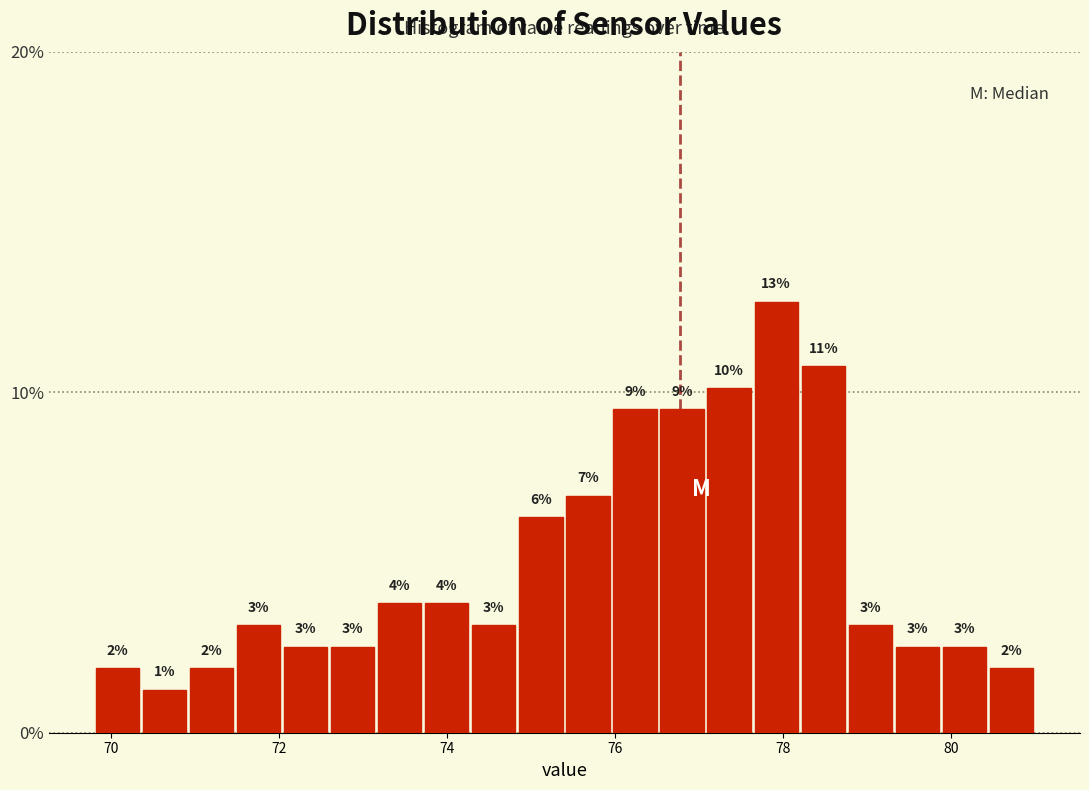

Around what value on the x-axis is the tallest bar? Give the approximate position of its centre, as read against the axis.

78.0